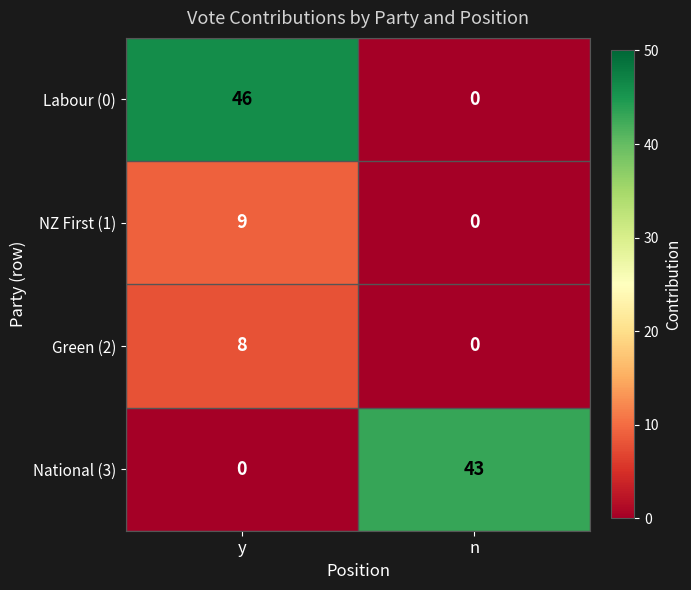

Where is NZ First (1) nearest to the value 4?

n